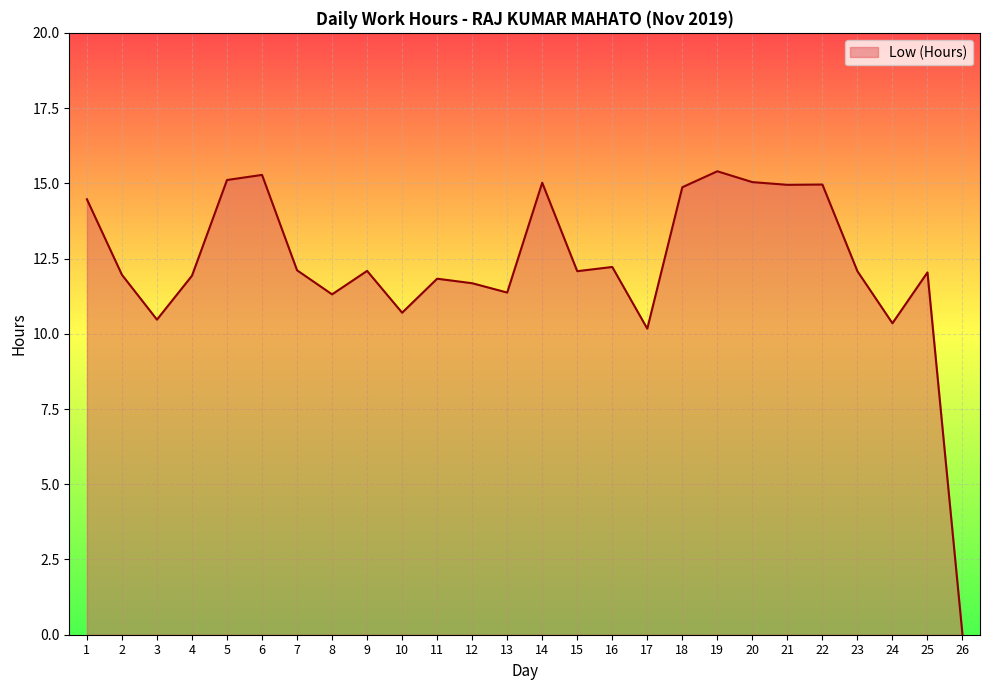

What is the sum of the values at 11 and 5?

26.9